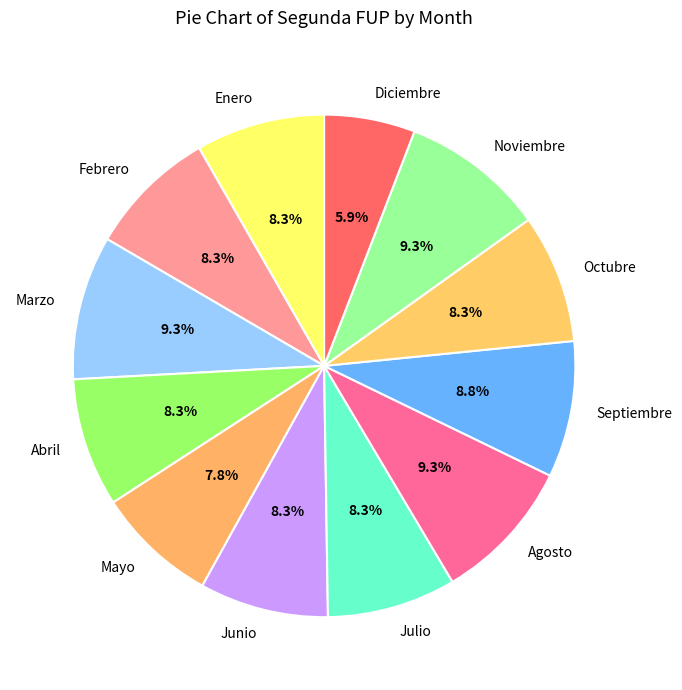

Which has a higher value, Marzo or Octubre?

Marzo